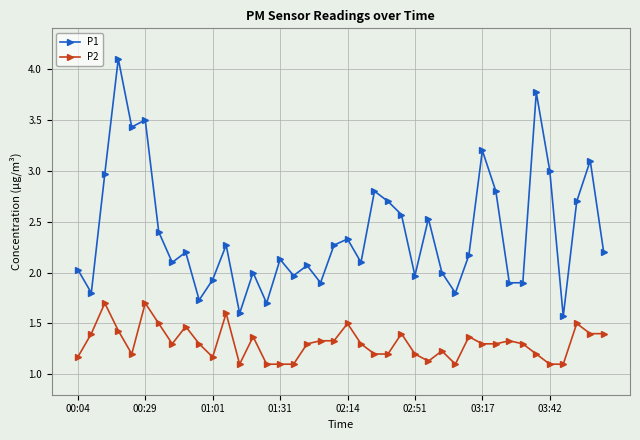

True or false: P1 and P2 cross at least once.

False